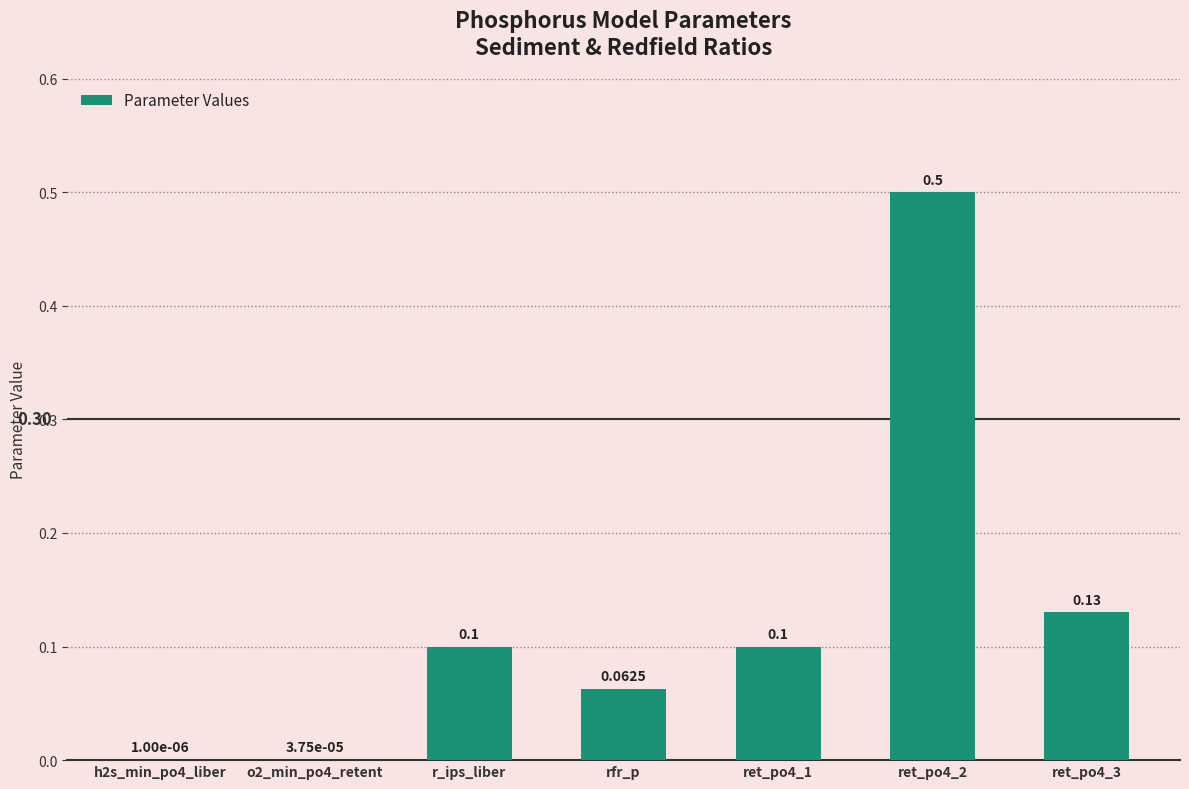

The chart shows a value of 0.1 at r_ips_liber. True or false?

True